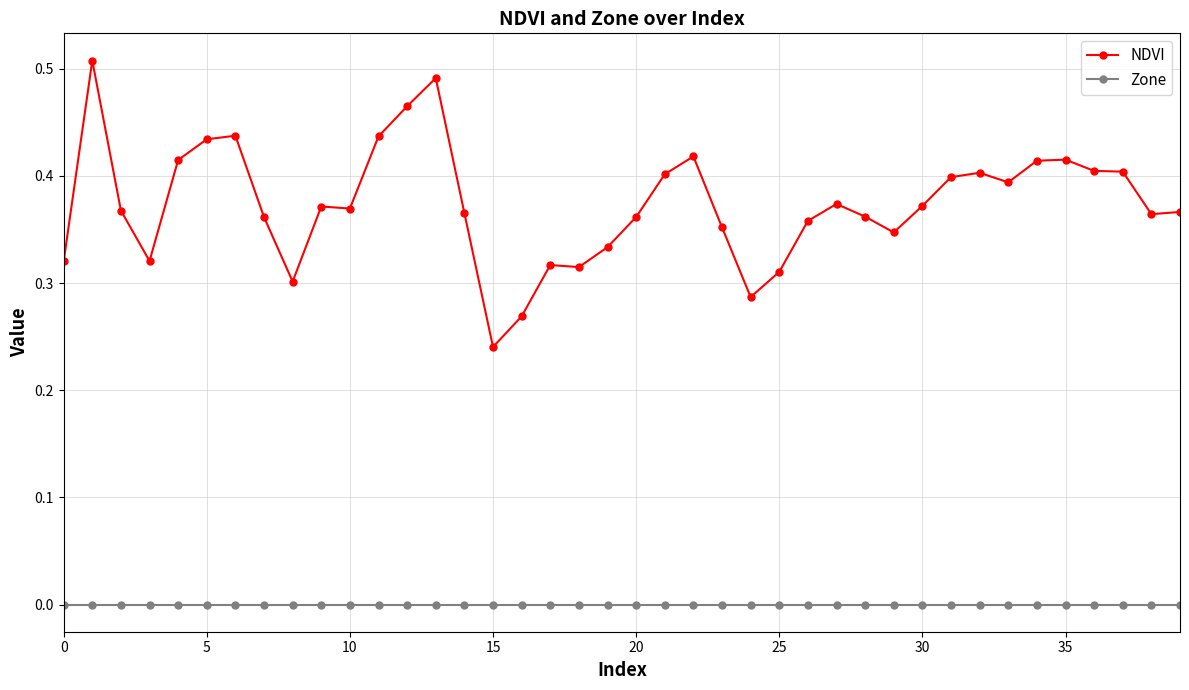

True or false: Zone and NDVI intersect in this chart.

False